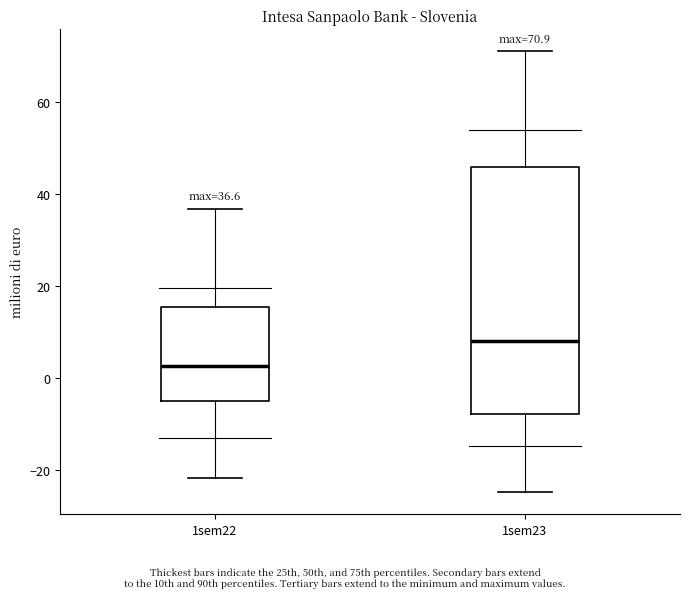

Which box is the tallest, from its lower edge to its upper edge?

1sem23